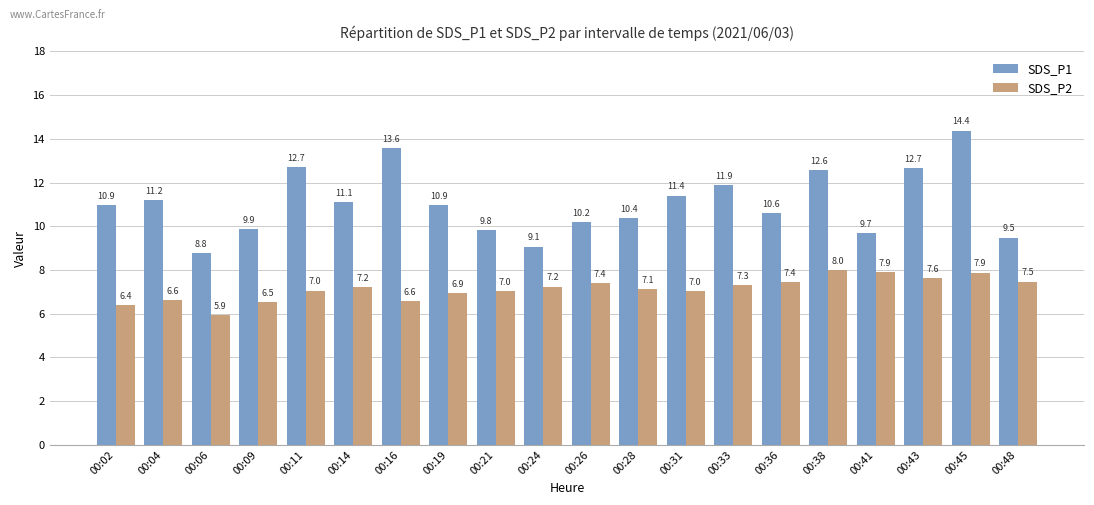

At which category is the sum across all series the highest?

00:45